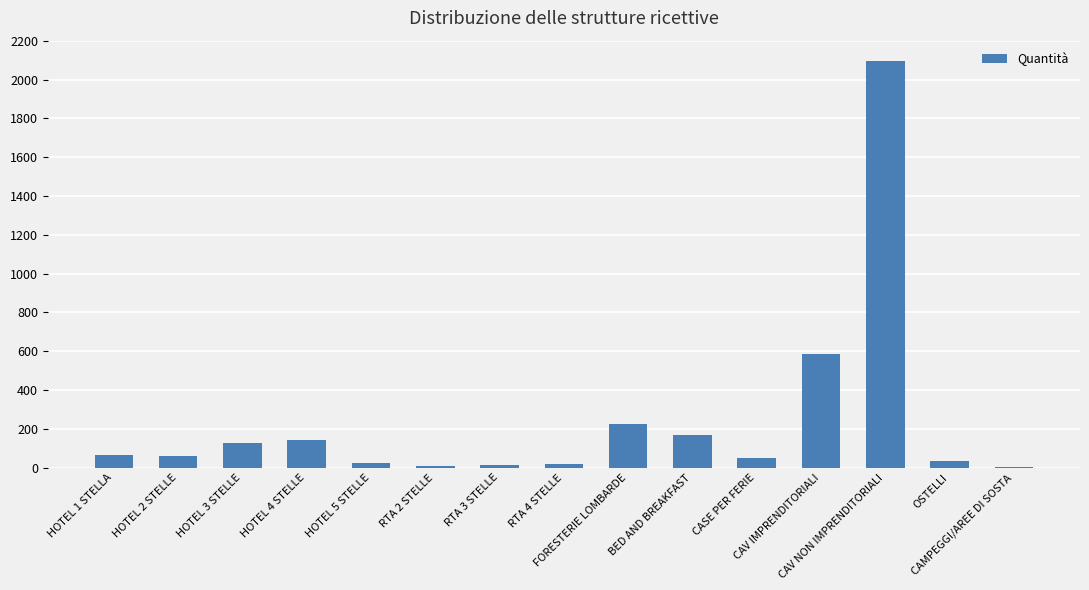

What is the greatest value displayed?

2096